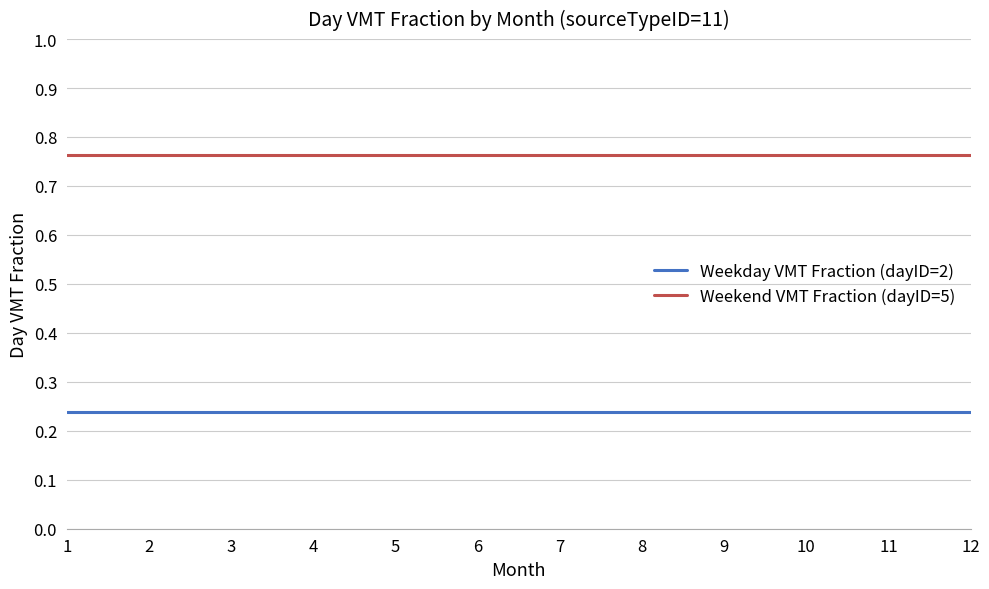

The value of Weekday VMT Fraction (dayID=2) at 12 is 0.1. True or false?

False